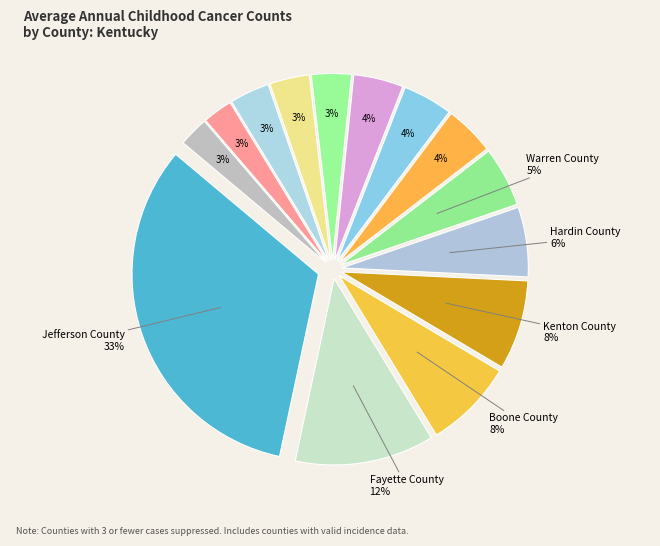

What is the smallest slice in the pie chart?

Pulaski County